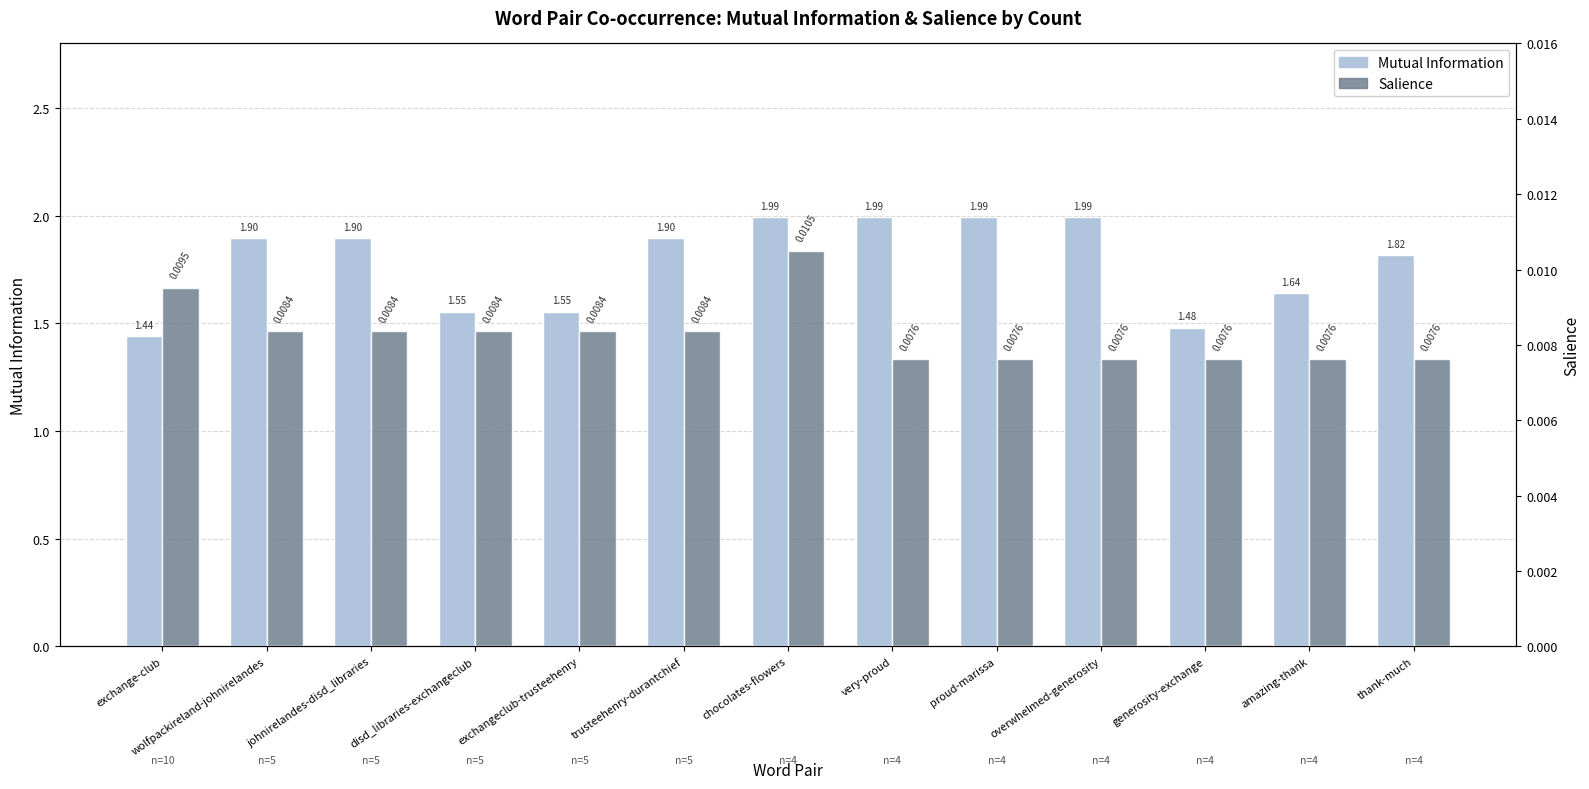

How many bars are there in total?

26